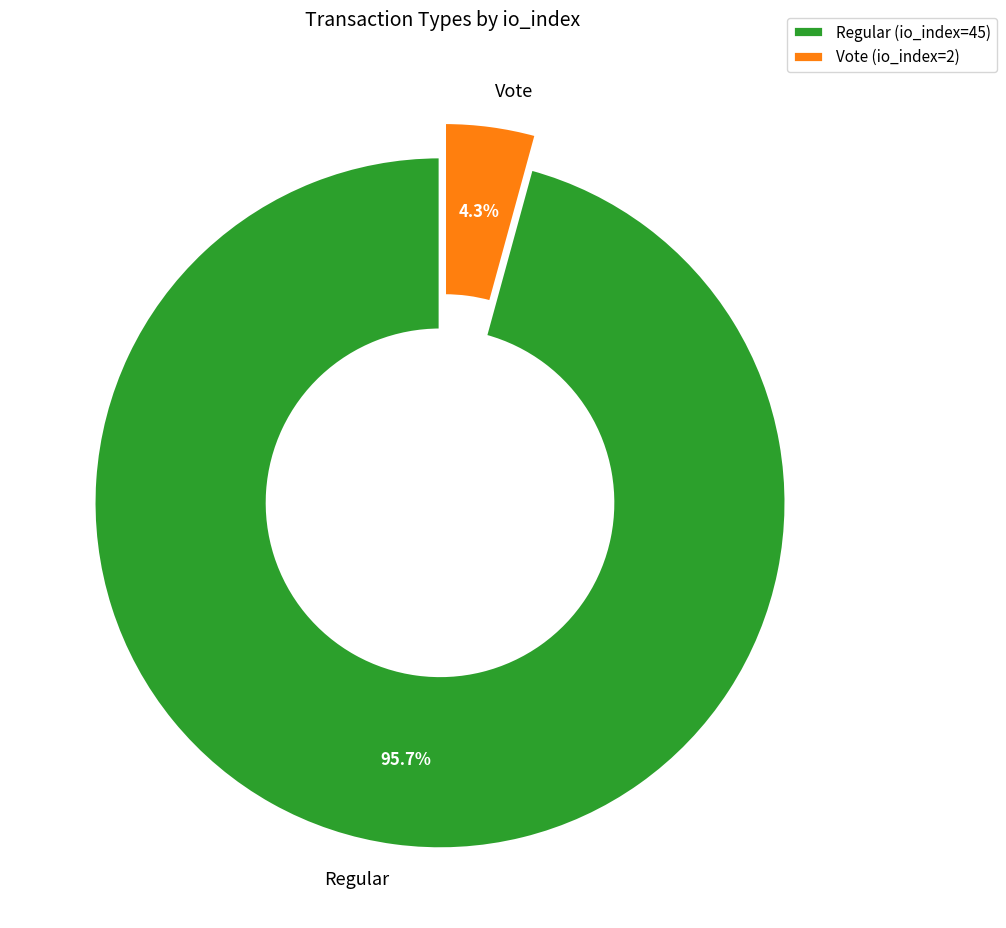

Which has a higher value, Regular (io_index=45) or Vote (io_index=2)?

Regular (io_index=45)